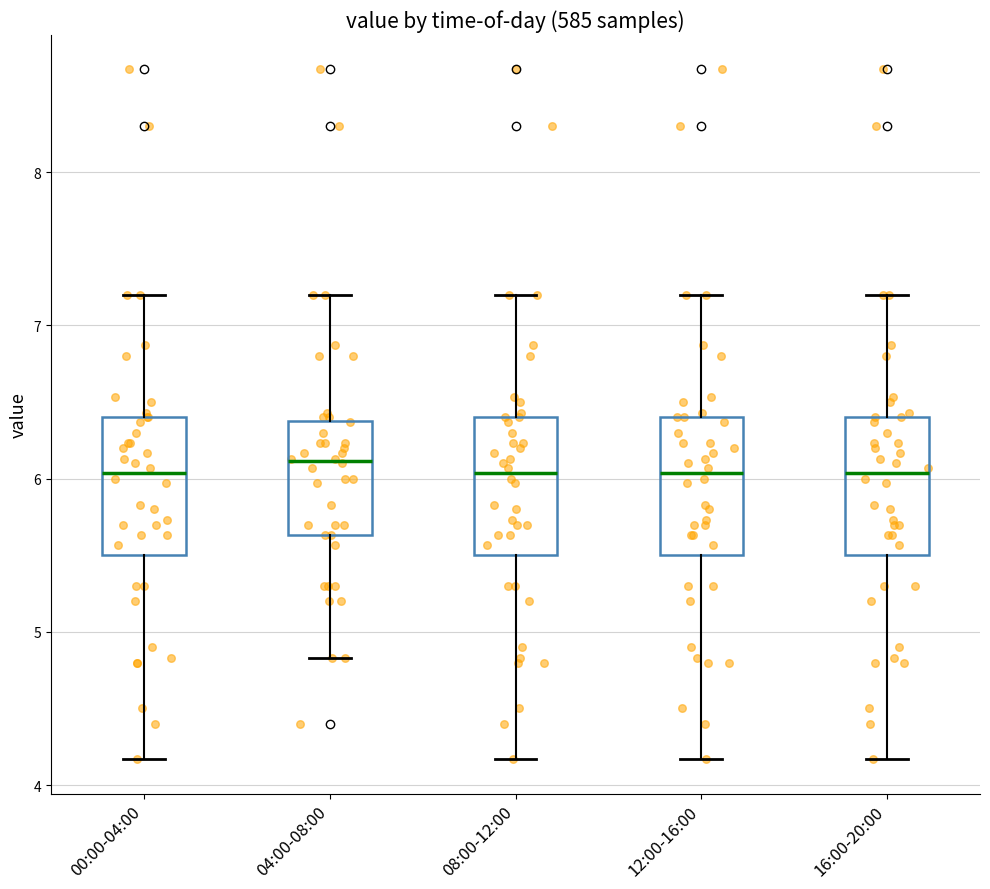

Reading left to right, read every box against the y-axis: the position of its median line, the range the box covers, and the ends of its whiskers. The values are not printed on the chart, so give them approximately, as read against the axis.

00:00-04:00: median 6.0, box 5.5 to 6.4, whiskers 4.2 to 7.2
04:00-08:00: median 6.1, box 5.6 to 6.4, whiskers 4.8 to 7.2
08:00-12:00: median 6.0, box 5.5 to 6.4, whiskers 4.2 to 7.2
12:00-16:00: median 6.0, box 5.5 to 6.4, whiskers 4.2 to 7.2
16:00-20:00: median 6.0, box 5.5 to 6.4, whiskers 4.2 to 7.2